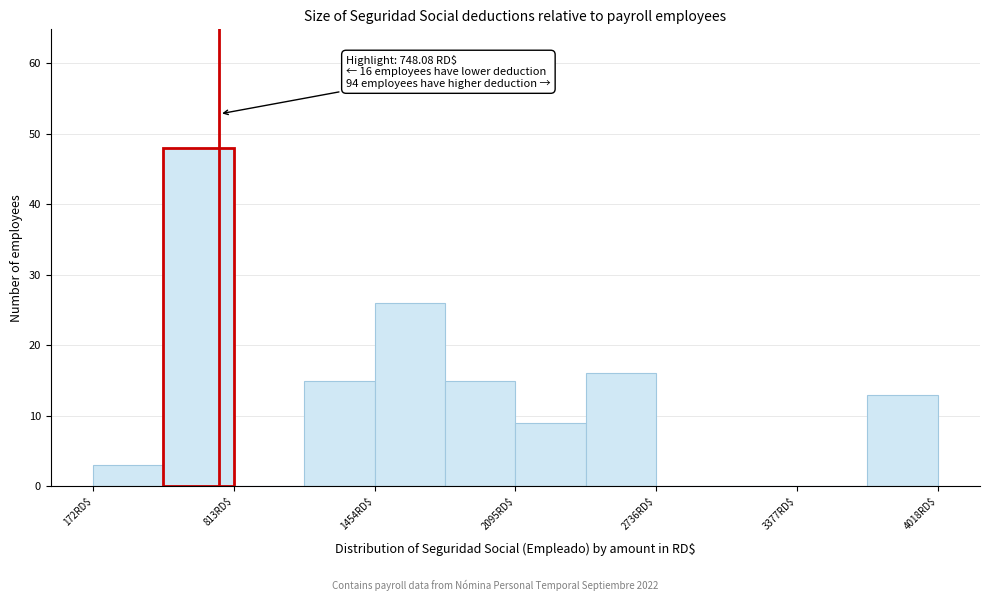

Around what value on the x-axis is the tallest bar? Give the approximate position of its centre, as read against the axis.

700